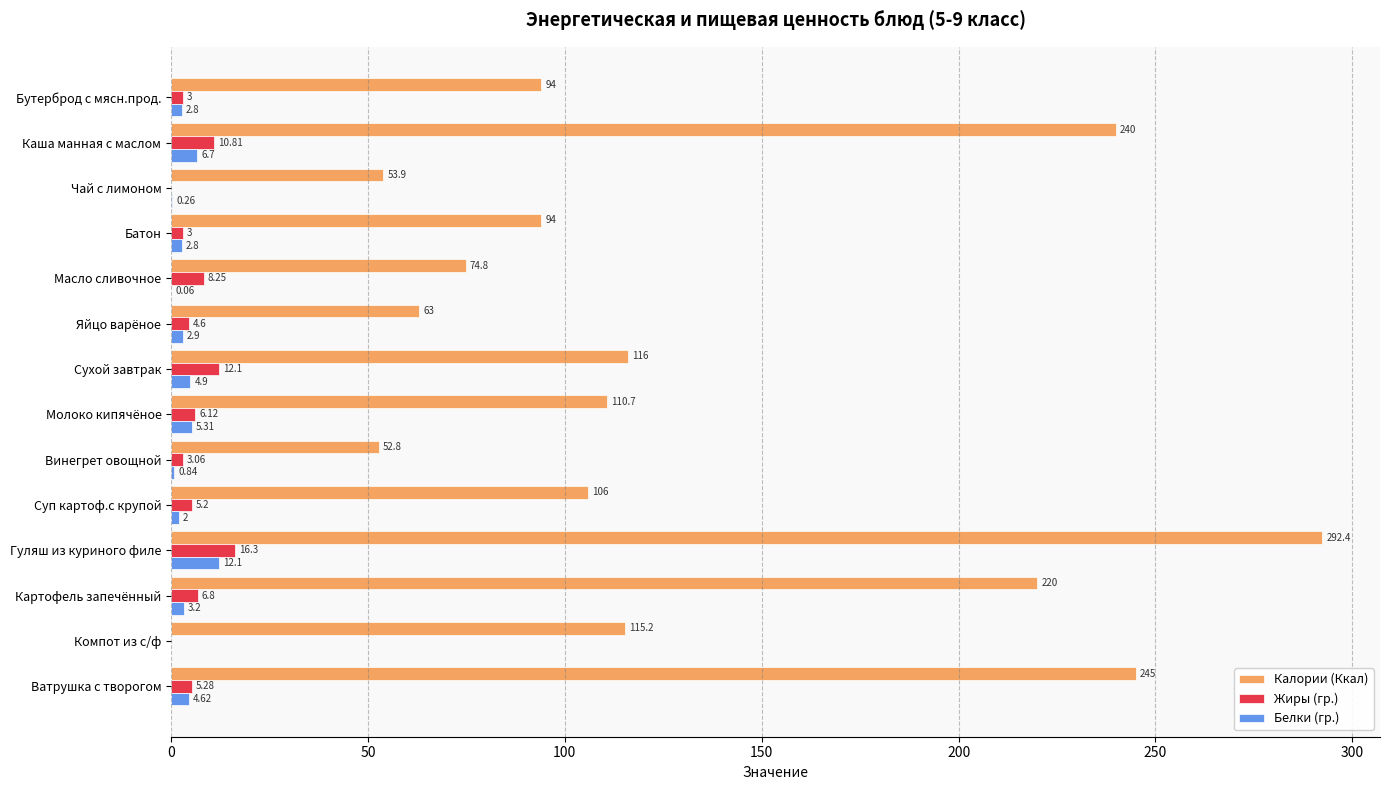

Where is Калории (Ккал) nearest to the value 172?

Картофель запечённый